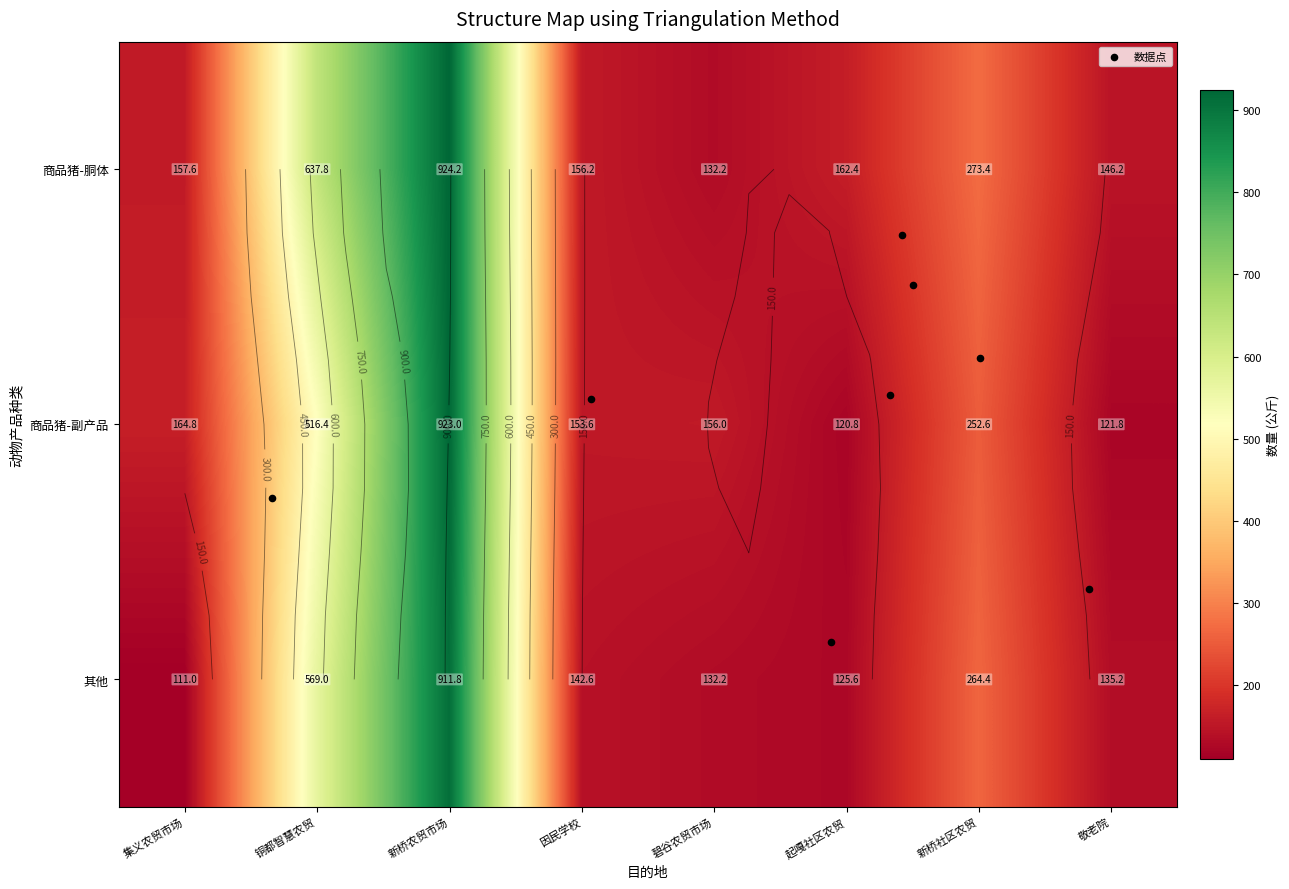

At which label is 商品猪-副产品 closest to 521?

铜都智慧农贸